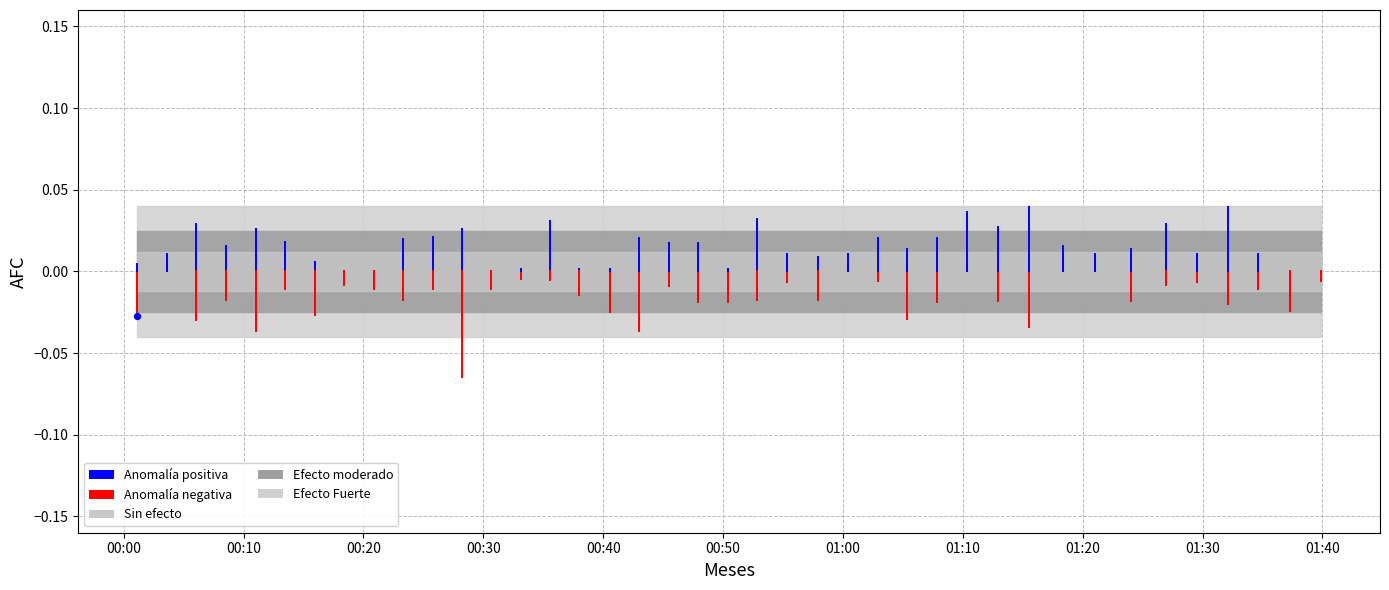

Which has a higher value, 00:10 or 00:00?

00:00